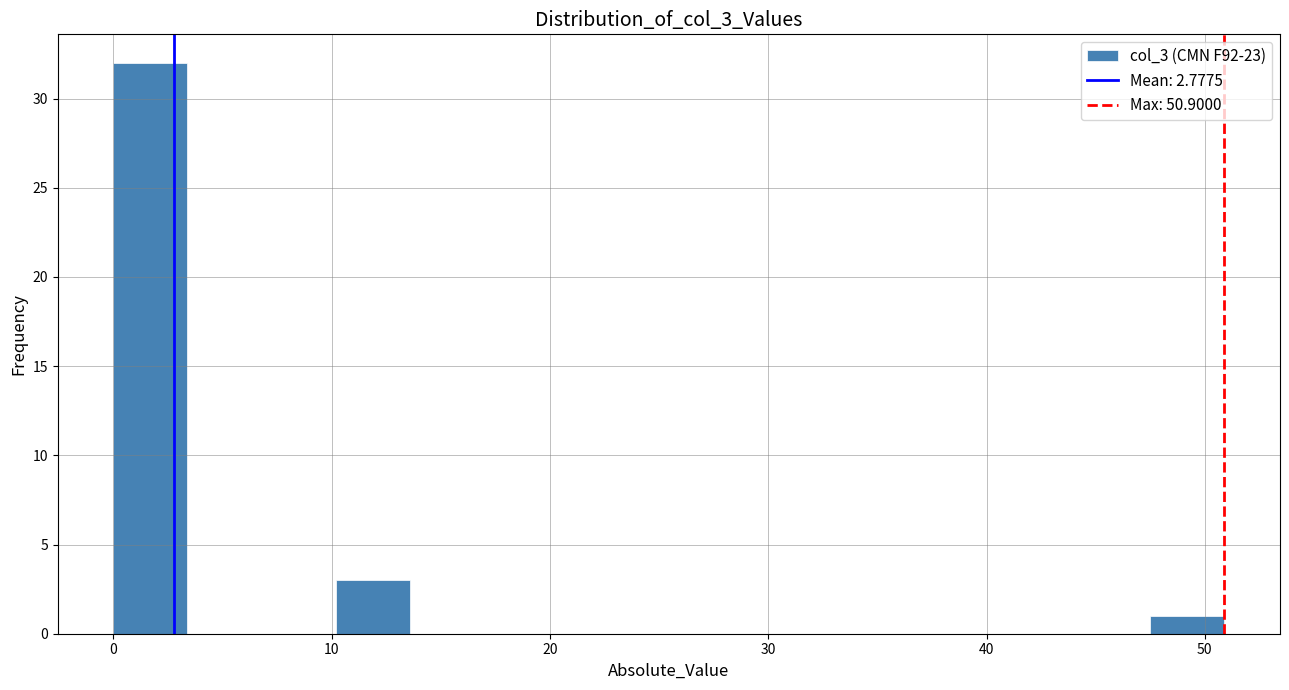

Around what value on the x-axis is the tallest bar? Give the approximate position of its centre, as read against the axis.

2